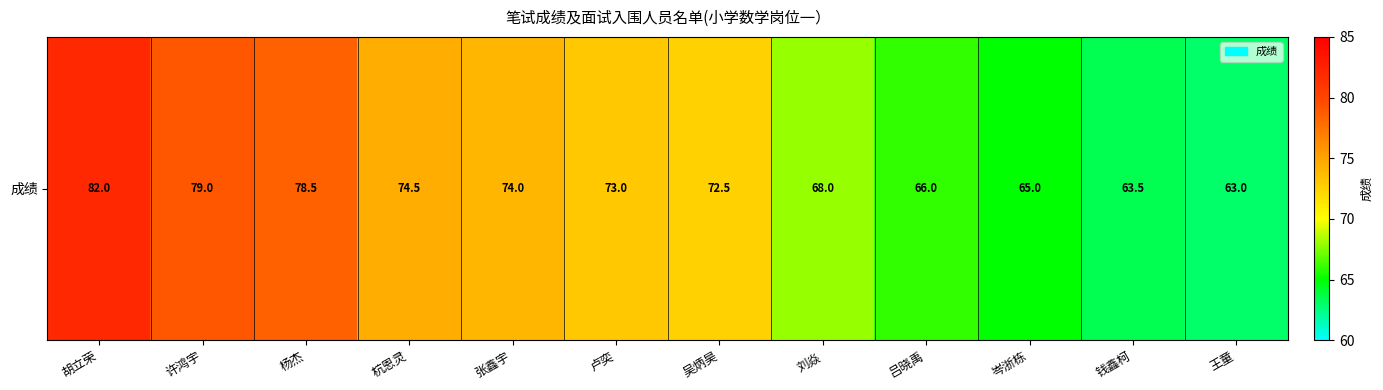

What value does the data have at 杨杰?

78.5